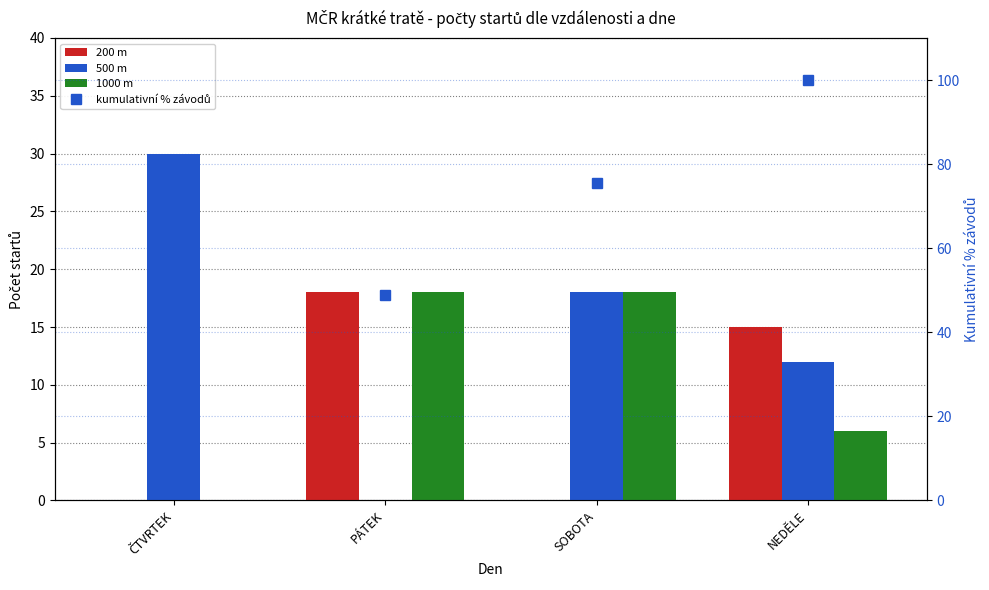

Which series has the widest spread of values?

kumulativní % závodů